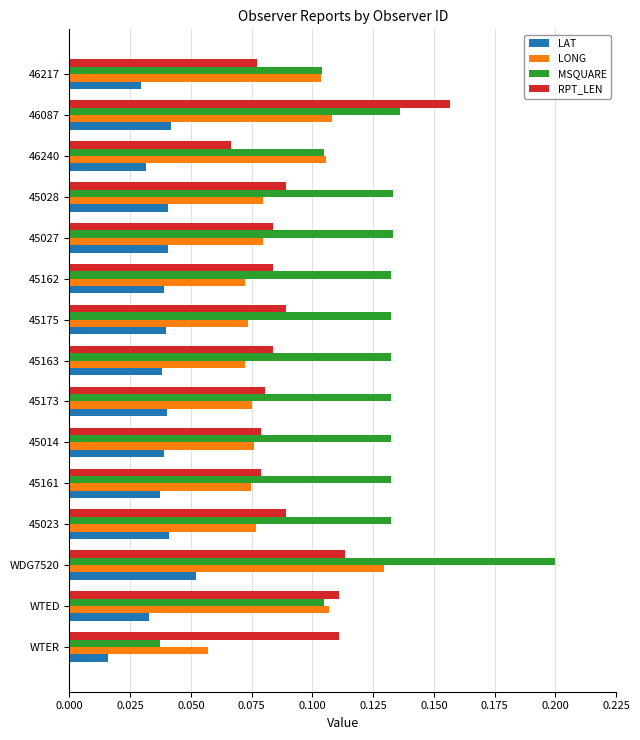

Which series has the widest spread of values?

MSQUARE